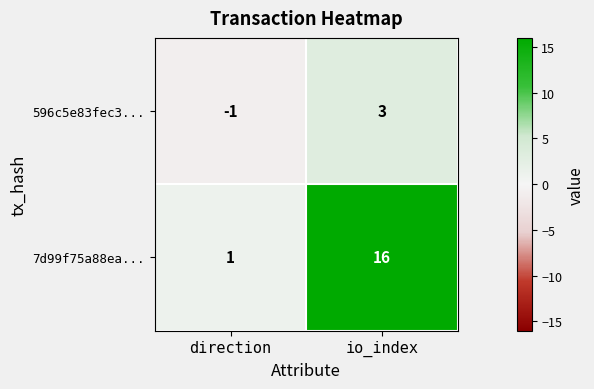

At which label is 7d99f75a88ea... closest to 8?

direction